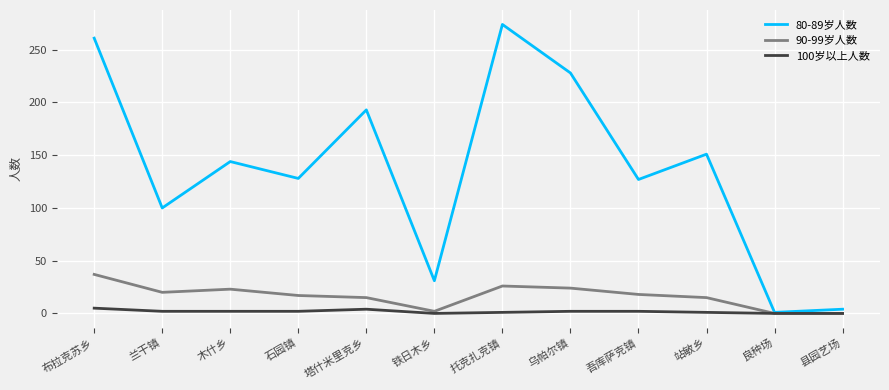

True or false: 80-89岁人数 has a value of 100 at 兰干镇.

True